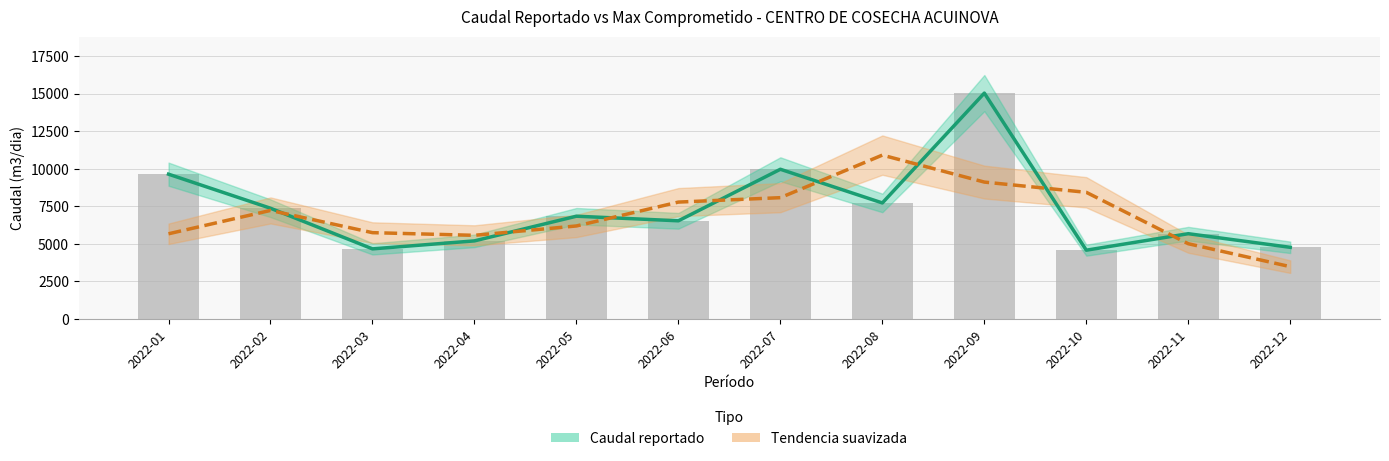

How many data points does each series have?

12